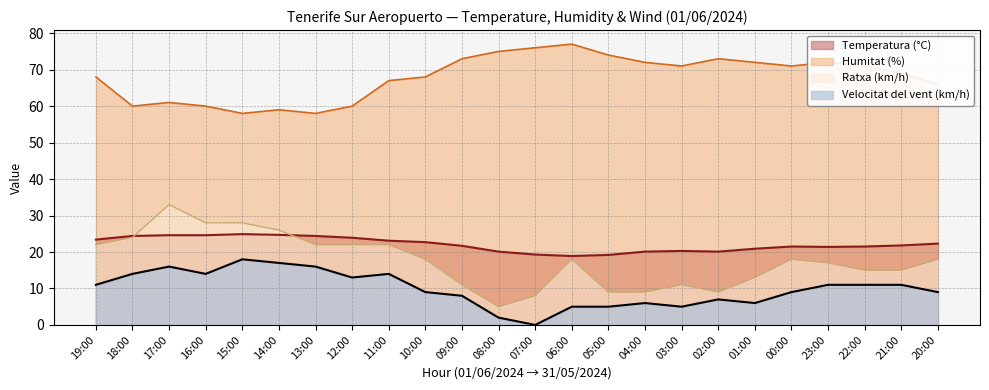

Rank the series by their maximum value, from highest to lowest.

Humitat (%), Ratxa (km/h), Temperatura (°C), Velocitat del vent (km/h)